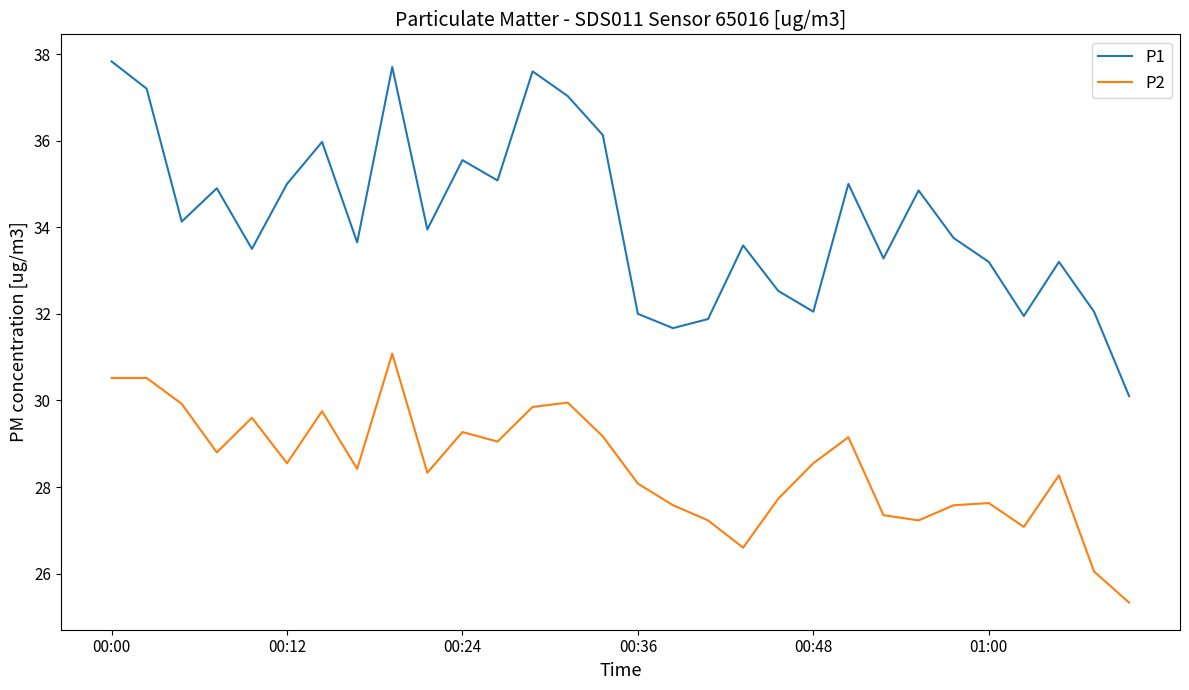

True or false: P2 and P1 intersect in this chart.

False